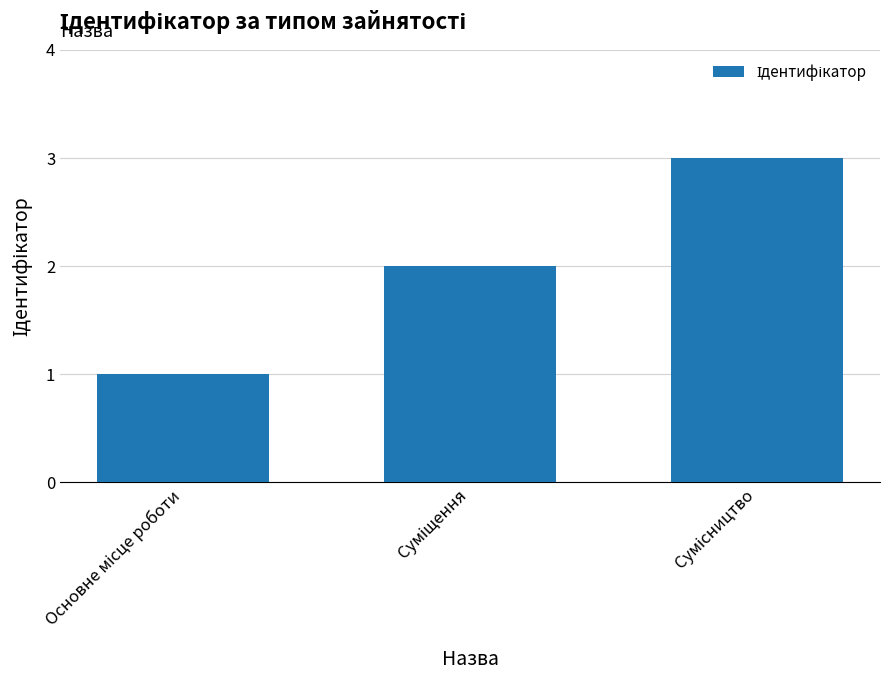

What is the sum of all values?

6